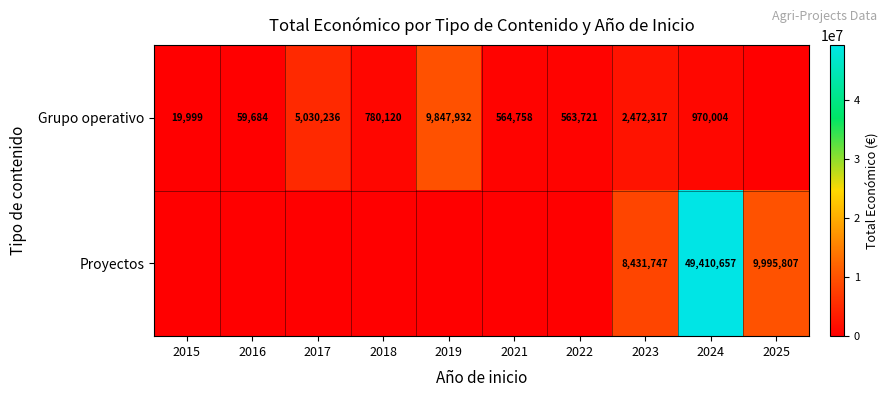

Is the value of Proyectos at 2023 greater than the value of Grupo operativo at 2021?

Yes